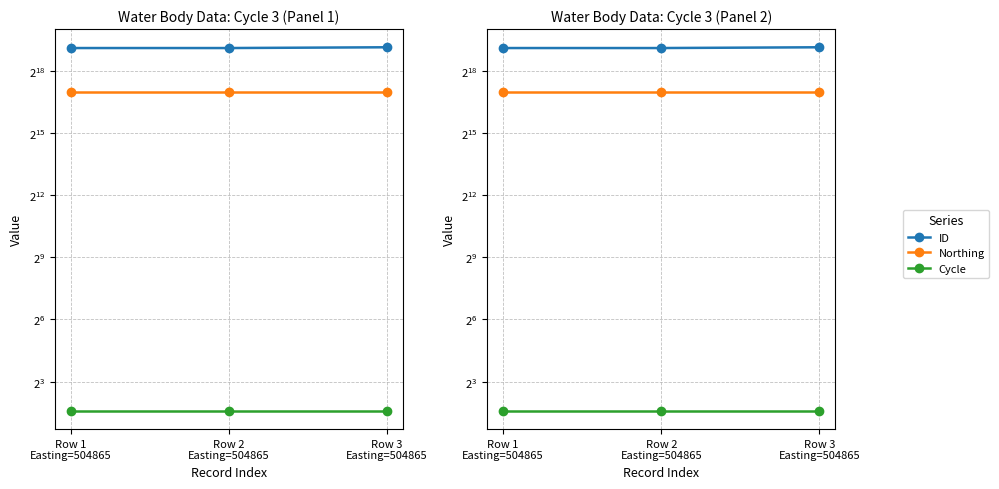

What is the total value across all series at Row 3
Easting=504865?

706382